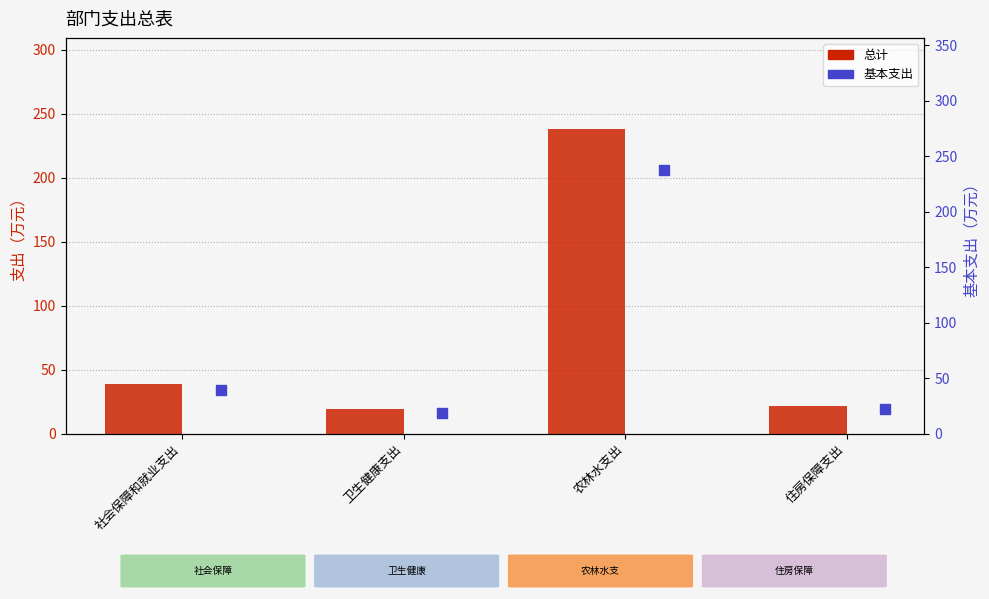

At how many categories does at least one series exceed 51?

1